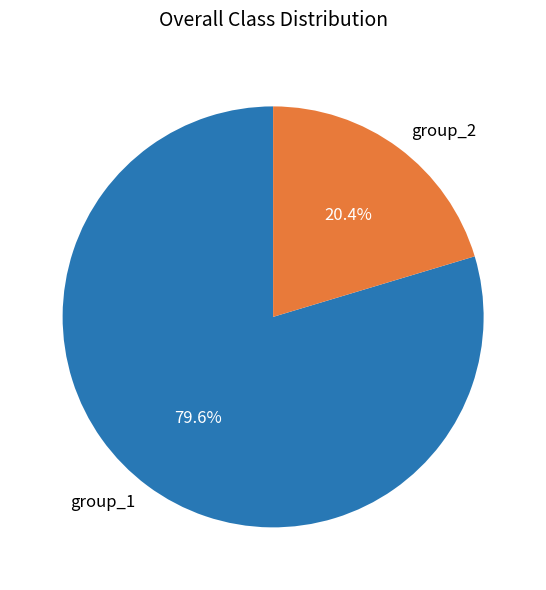

Count the number of slices in the pie.

2